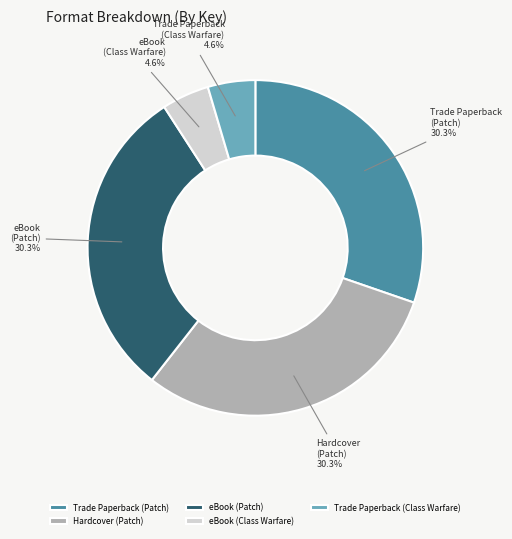

Is Trade Paperback (Class Warfare) the majority of the pie?

No